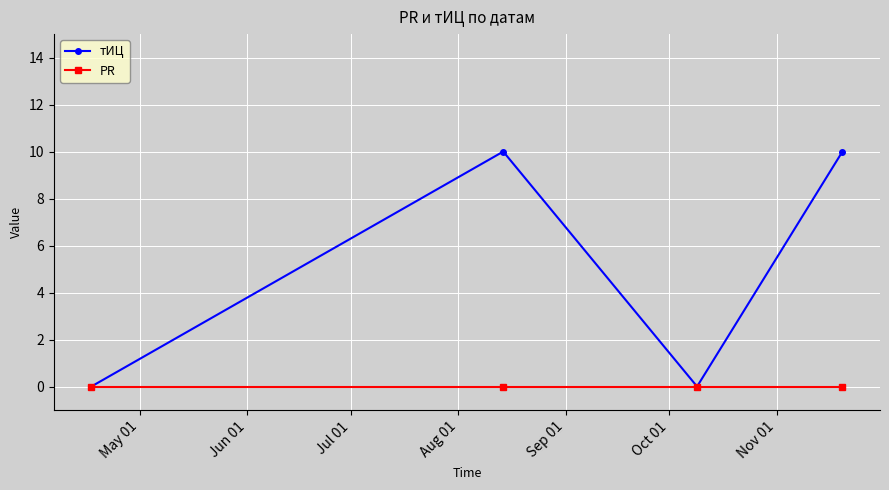

What is the value of the тИЦ point at the 2nd from the left?

10